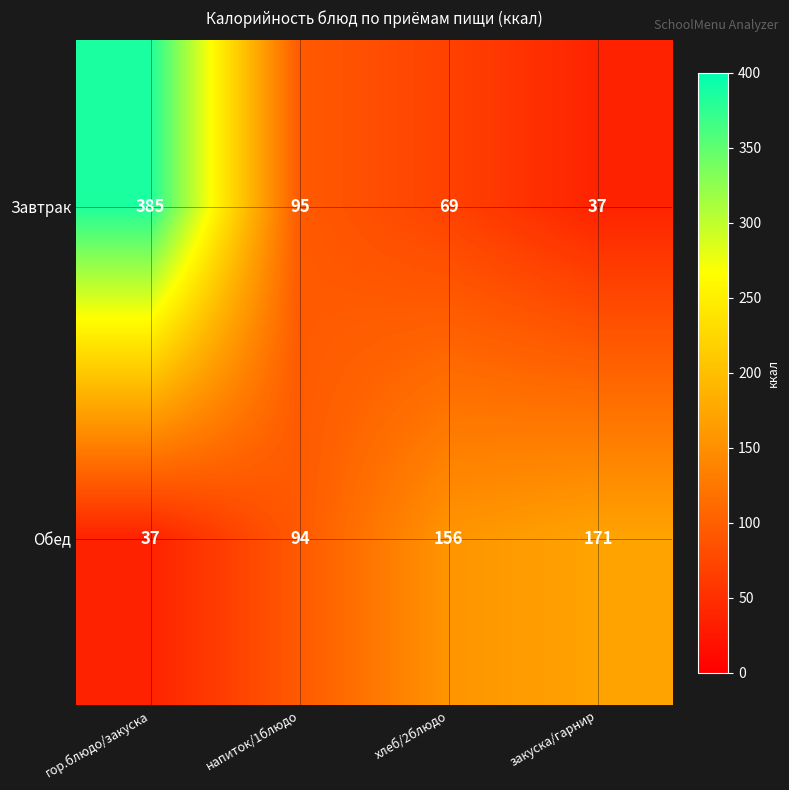

At гор.блюдо/закуска, list the series in order from largest to smallest.

Завтрак, Обед